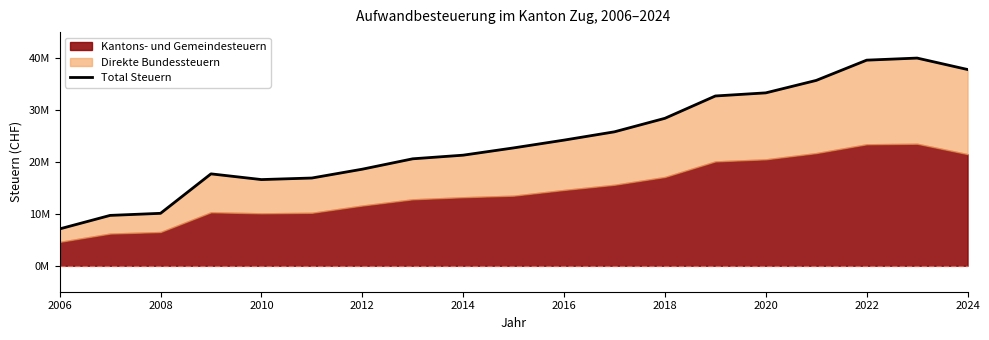

The value at 2018 is 28400000. True or false?

True